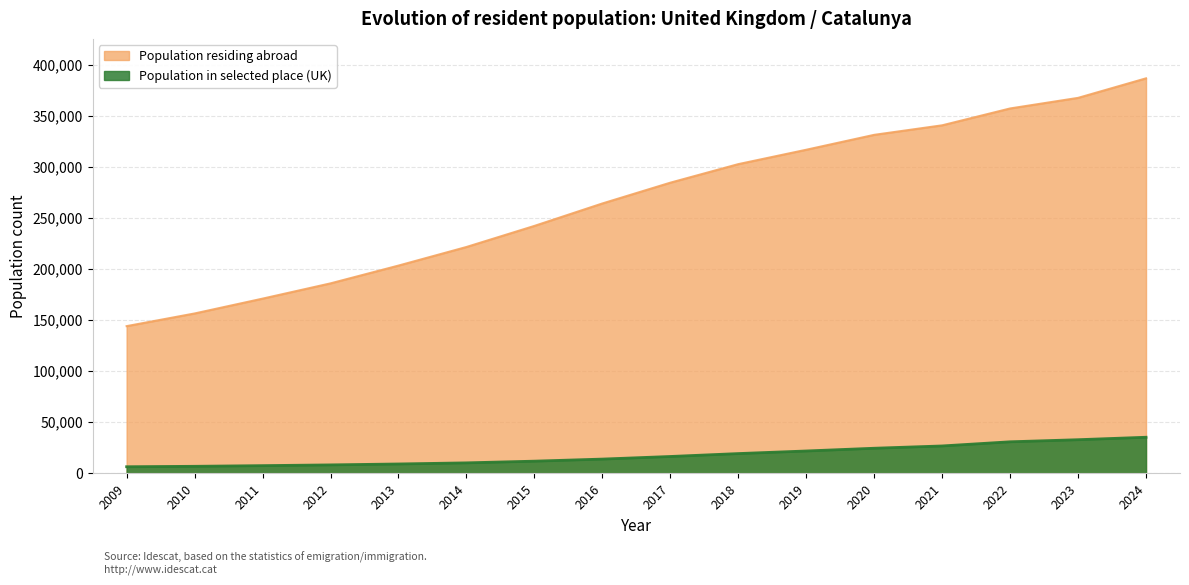

Count the number of data series in this chart.

2